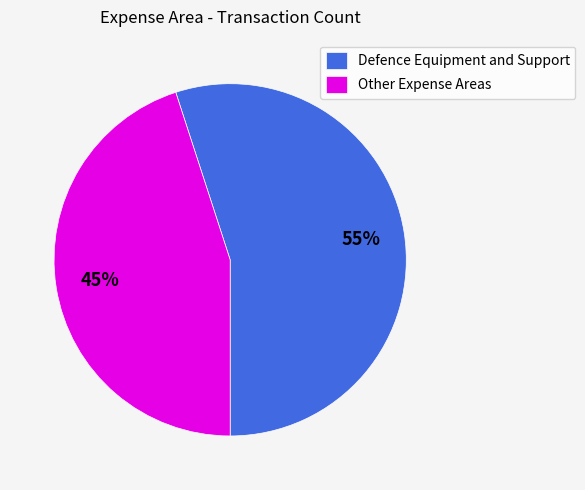

Do Other Expense Areas and Defence Equipment and Support together represent more than half of the pie?

Yes